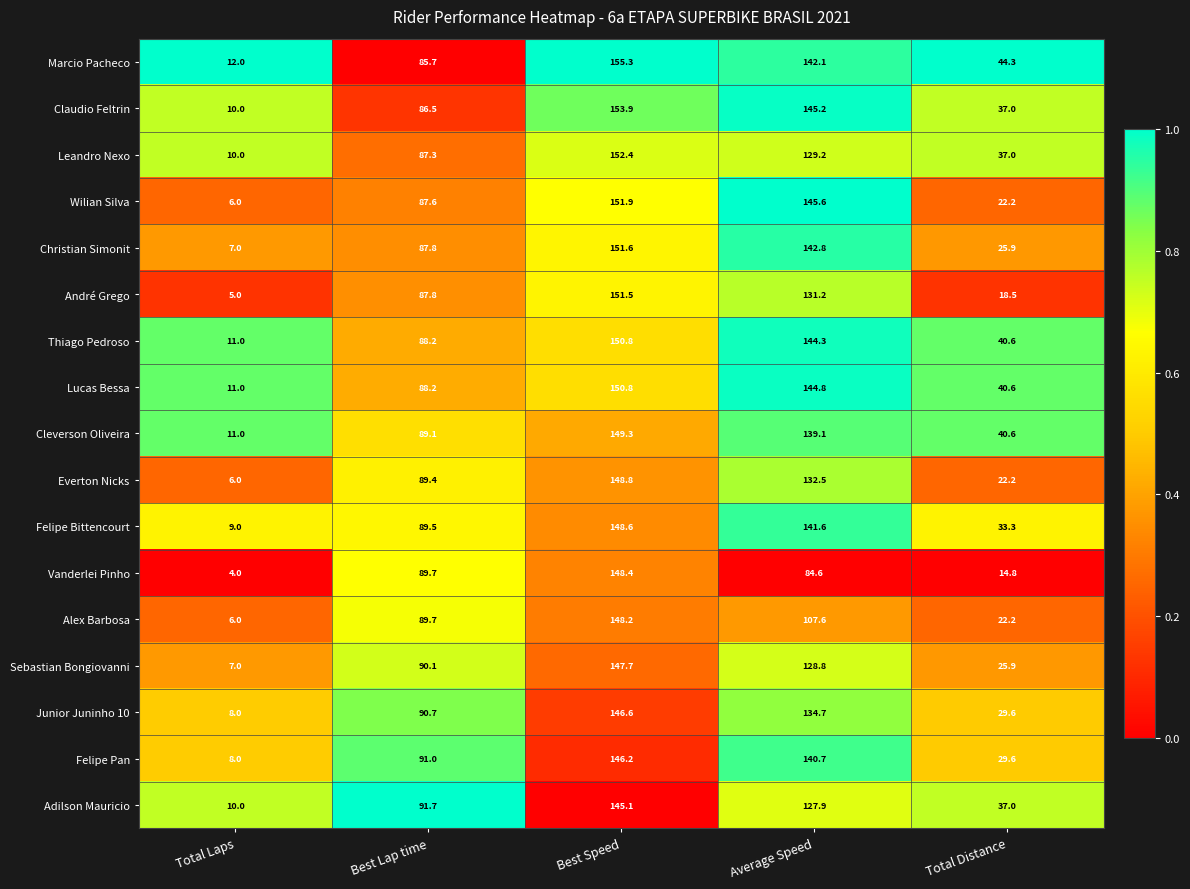

Where is Everton Nicks nearest to the value 77?

Best Lap time